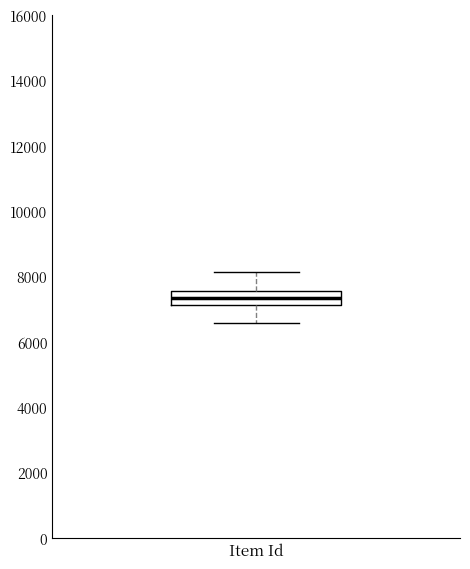

Where does the median line of the box for Item Id sit on the y-axis? The values are not printed on the chart, so give them approximately, as read against the axis.

7400